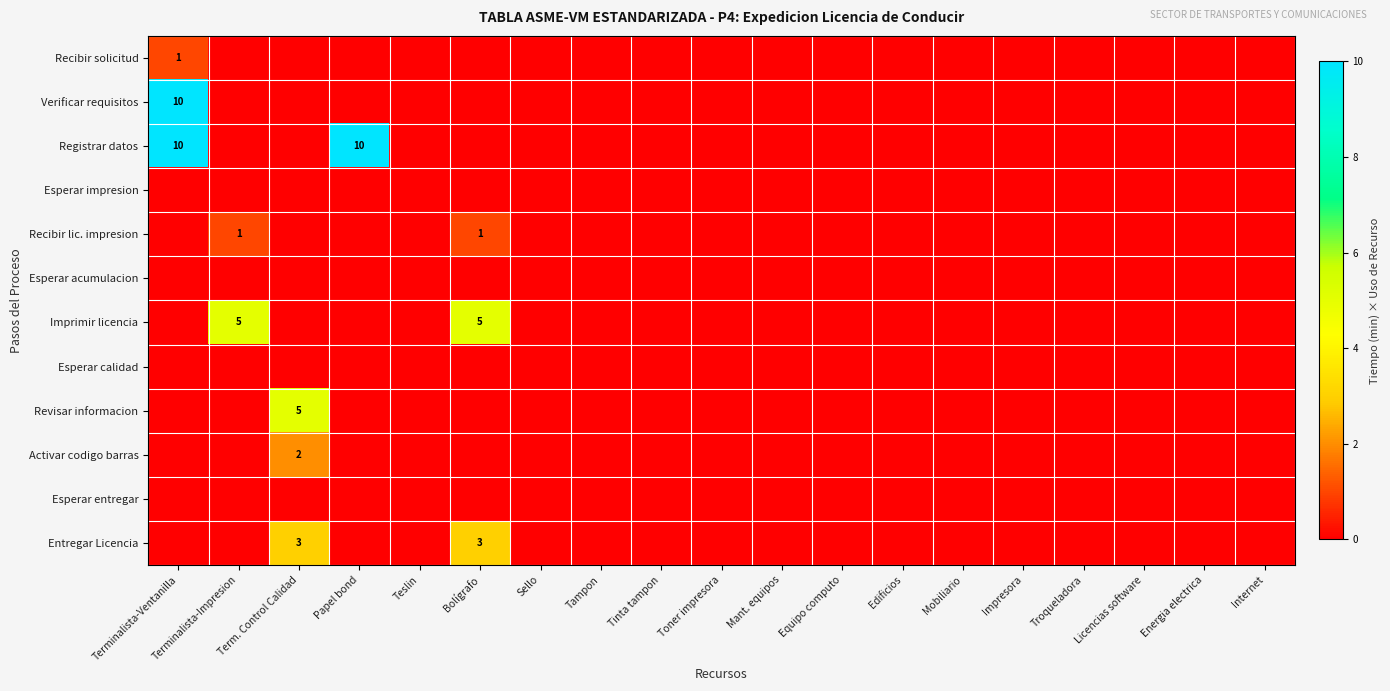

At how many categories does at least one series exceed 0?

5